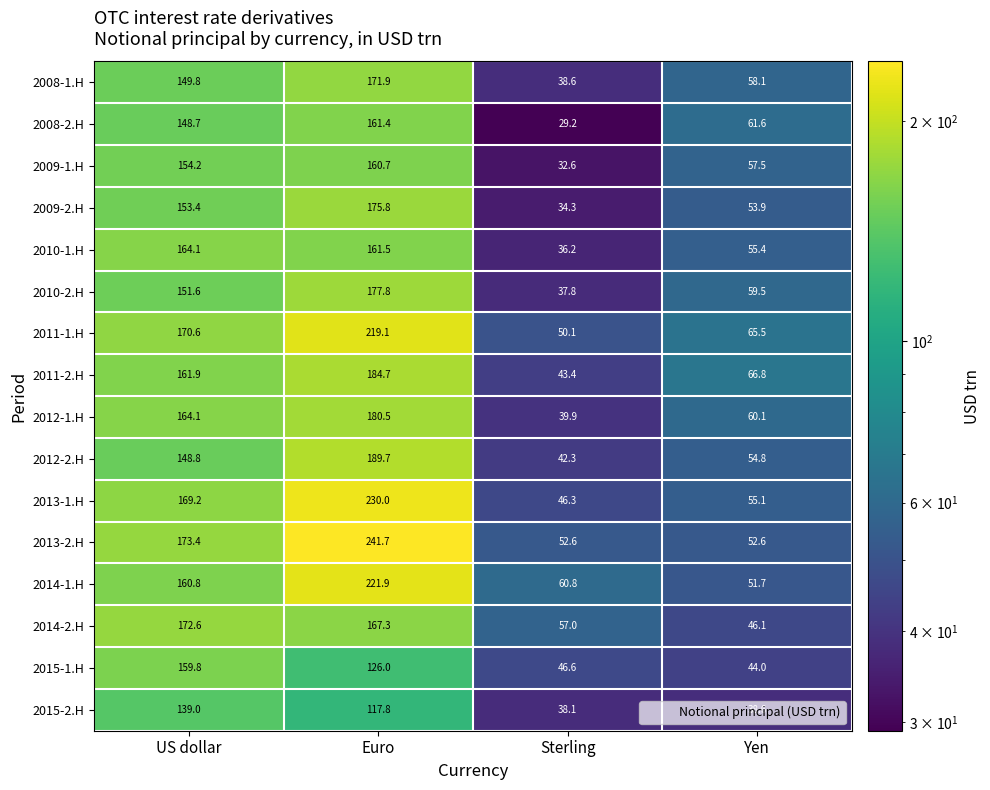

Rank the series at Yen from highest to lowest value.

2011-2.H, 2011-1.H, 2008-2.H, 2012-1.H, 2010-2.H, 2008-1.H, 2009-1.H, 2010-1.H, 2013-1.H, 2012-2.H, 2009-2.H, 2013-2.H, 2014-1.H, 2014-2.H, 2015-1.H, 2015-2.H